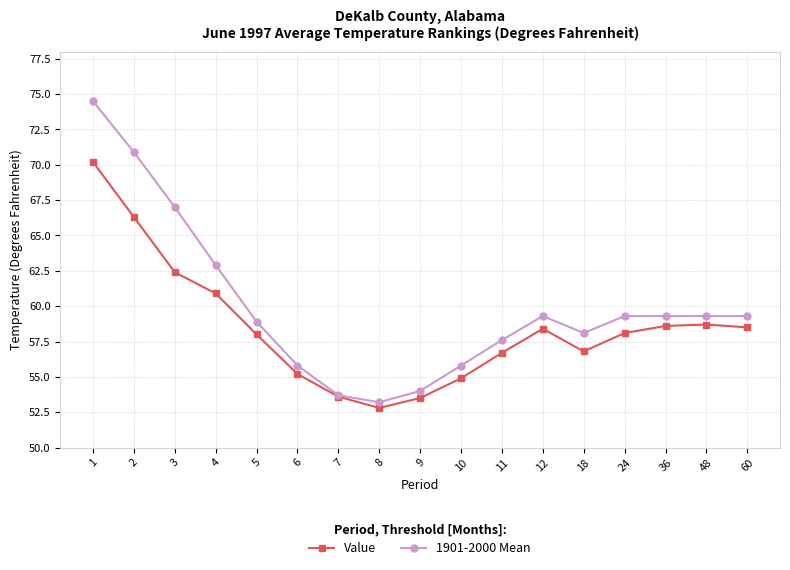

What is the difference between the maximum and minimum values in the 1901-2000 Mean series?

21.3